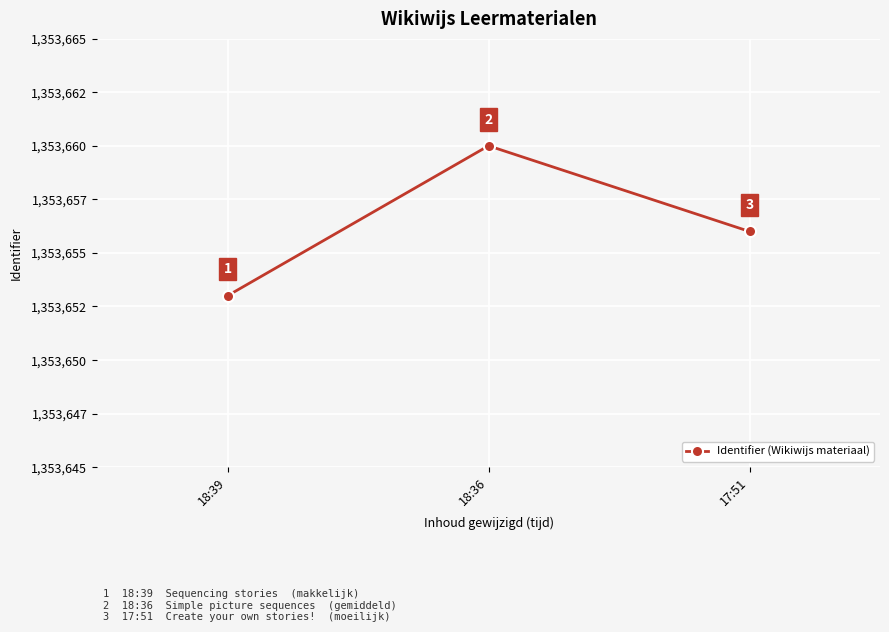

Reading left to right, list all the values displayed in this chart.

18:39=1353653	18:36=1353660	17:51=1353656